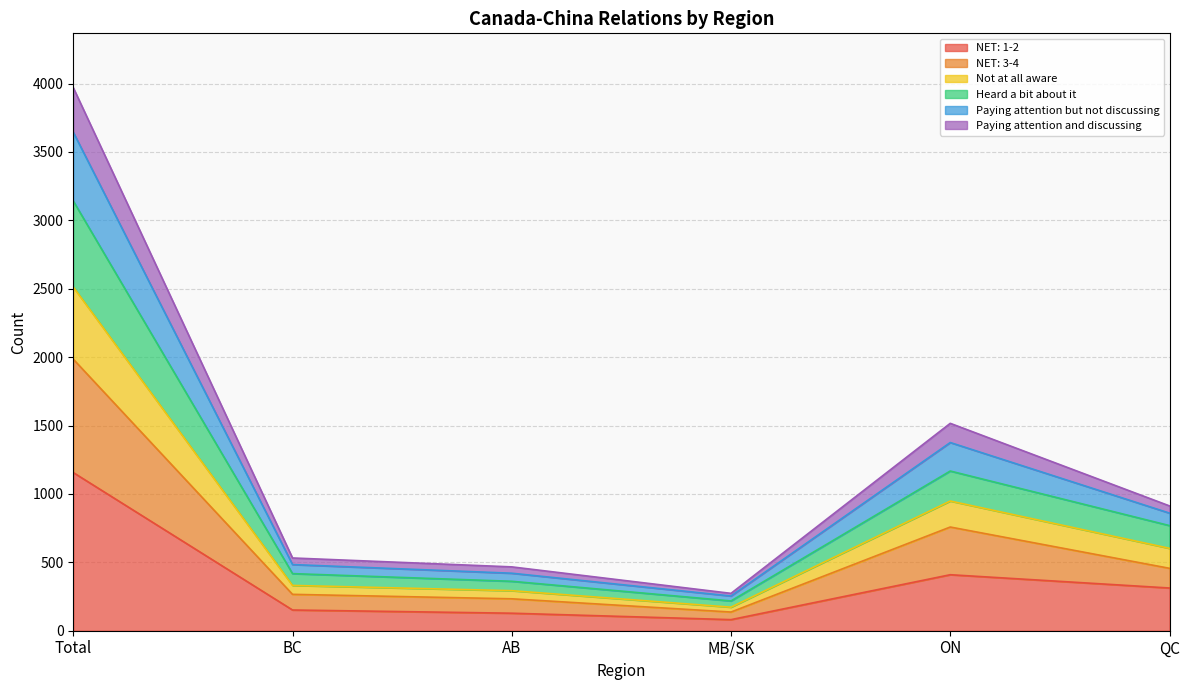

Which label corresponds to the largest value in the chart?

Total